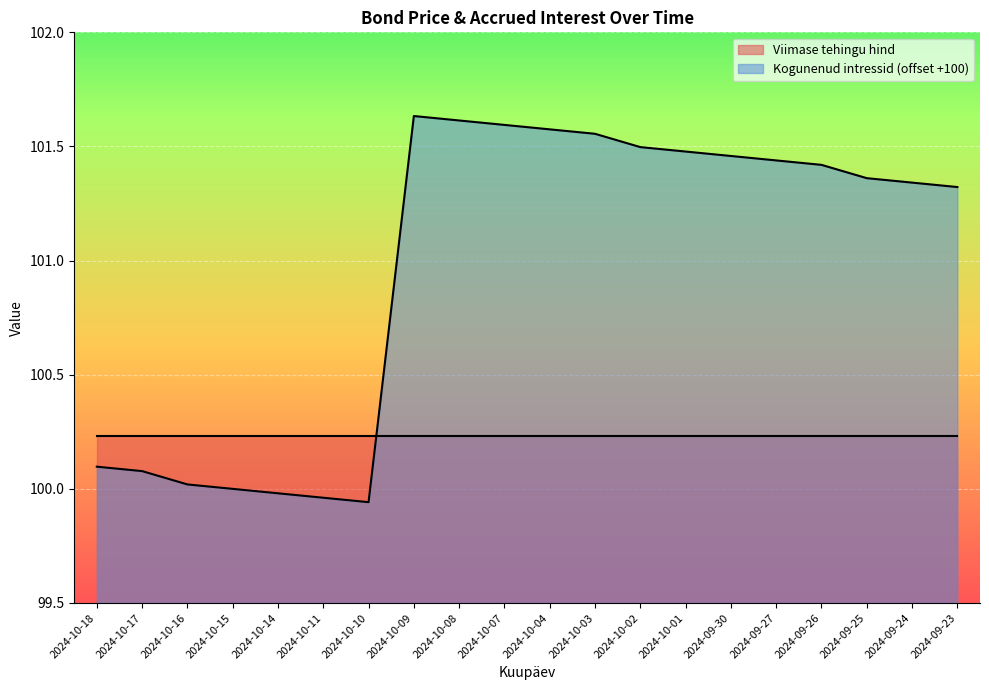

The chart shows a value of 101.6 at 2024-10-09. True or false?

True